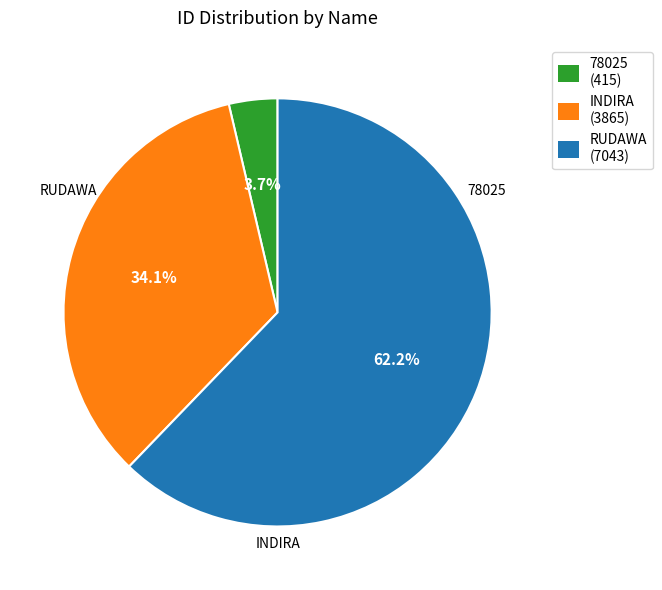

Does any single category account for the majority?

Yes